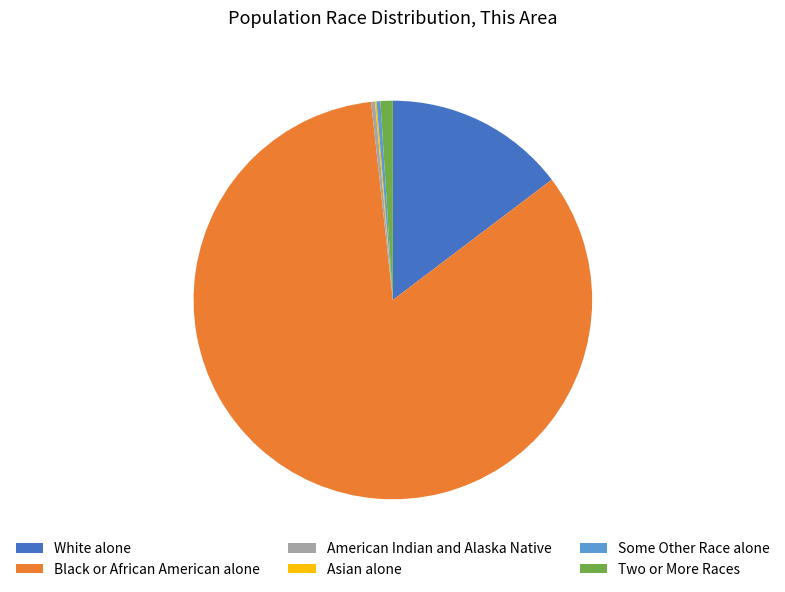

What is the ratio of the value at White alone to the value at Some Other Race alone?

47.2